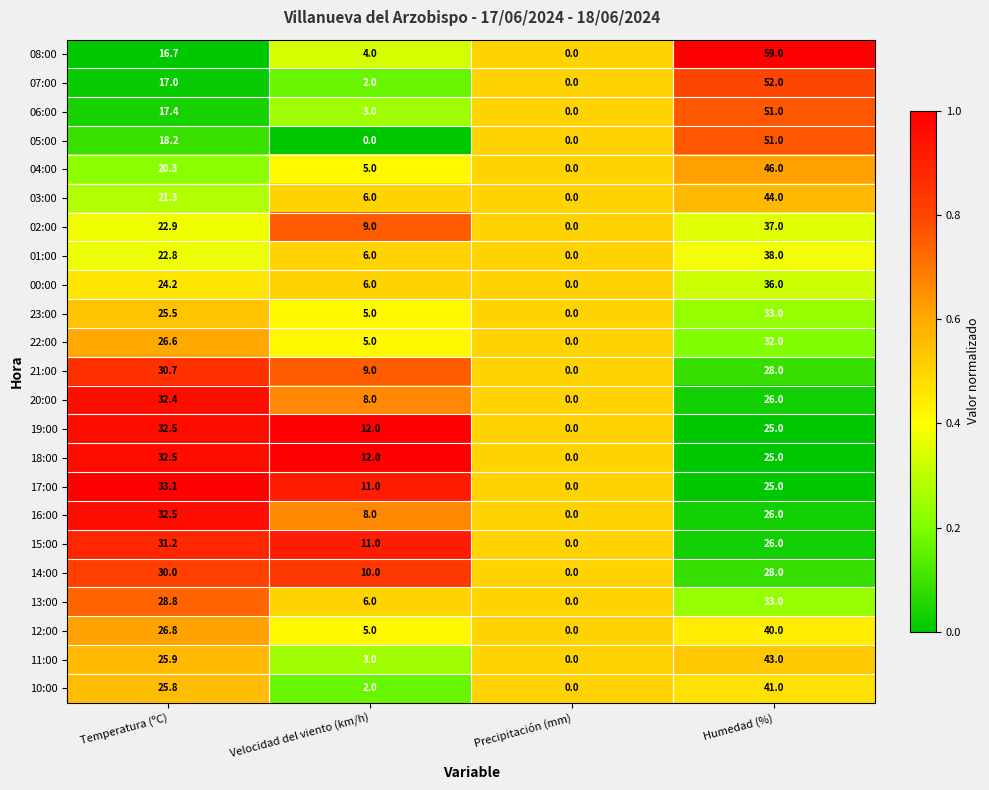

At which label does 18:00 reach its peak?

Temperatura (ºC)